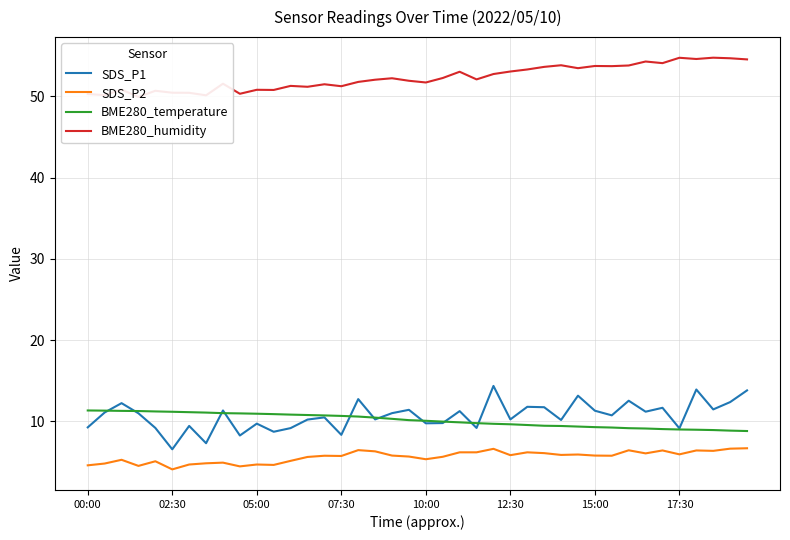

The value of BME280_temperature at 16 is 3.1. True or false?

False